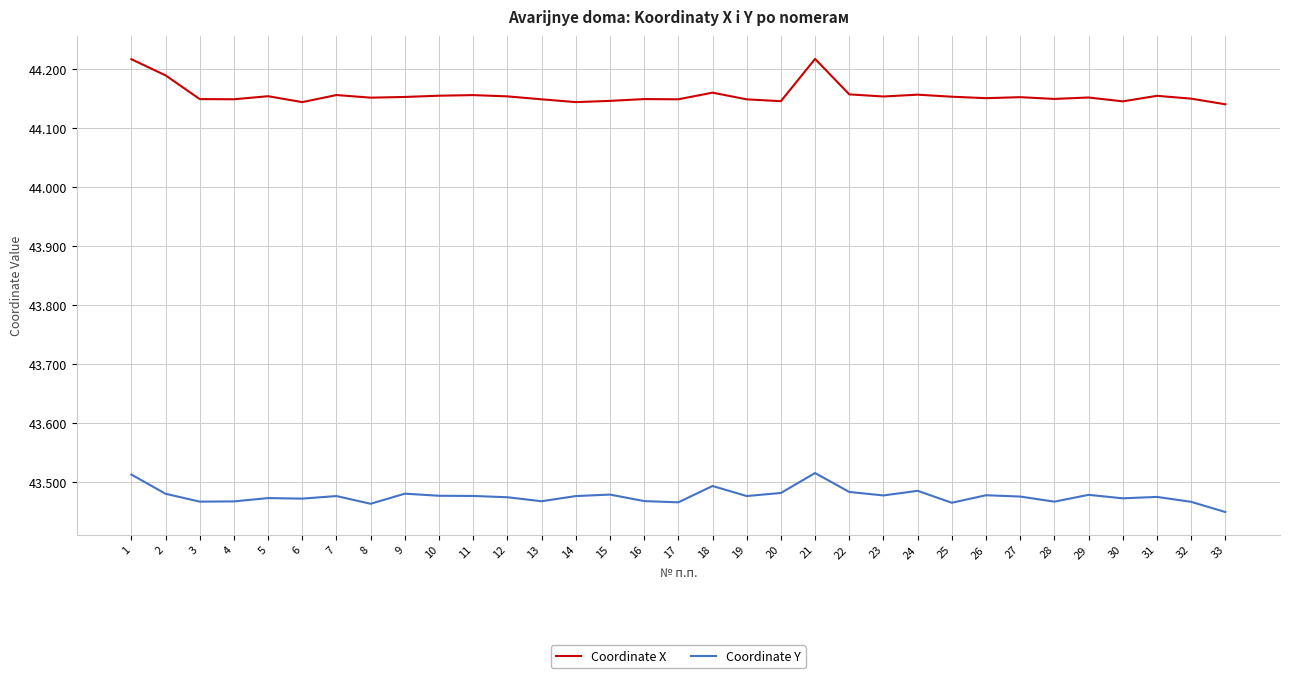

True or false: Coordinate X and Coordinate Y intersect in this chart.

False